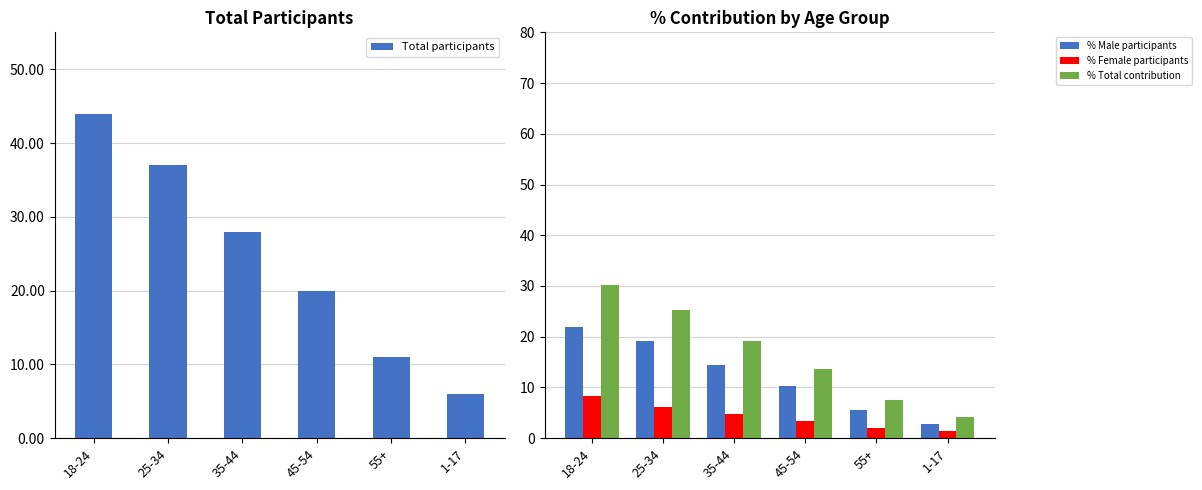

True or false: % Female participants has a value of 3.4 at 45-54.

True